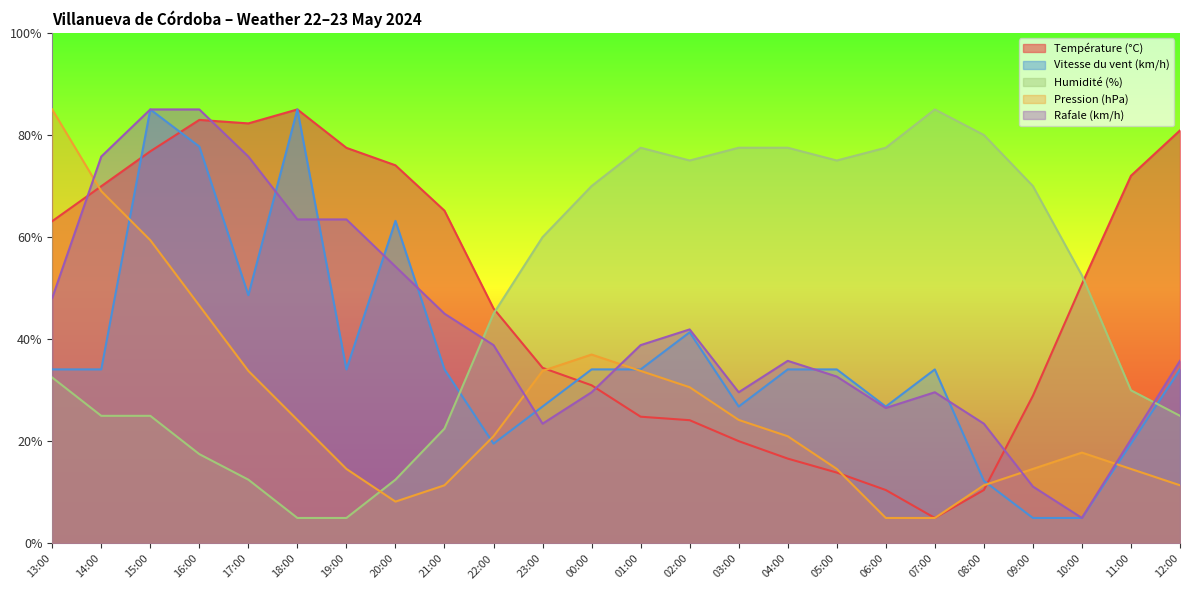

Does the chart display data point markers on the line(s)?

No